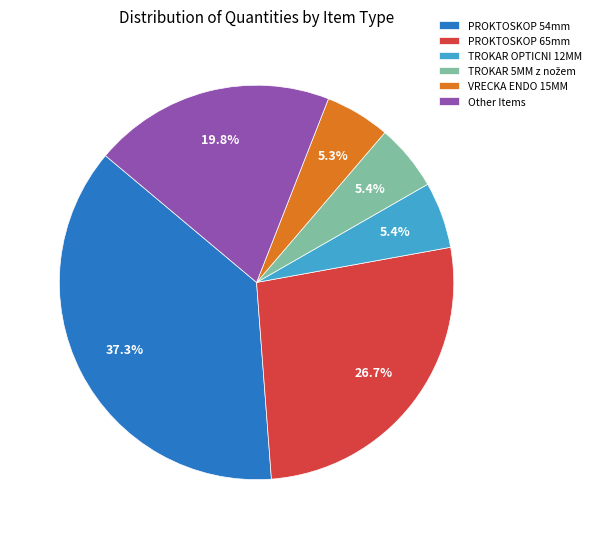

What percentage is the VRECKA ENDO 15MM slice, to the nearest percent?

5%